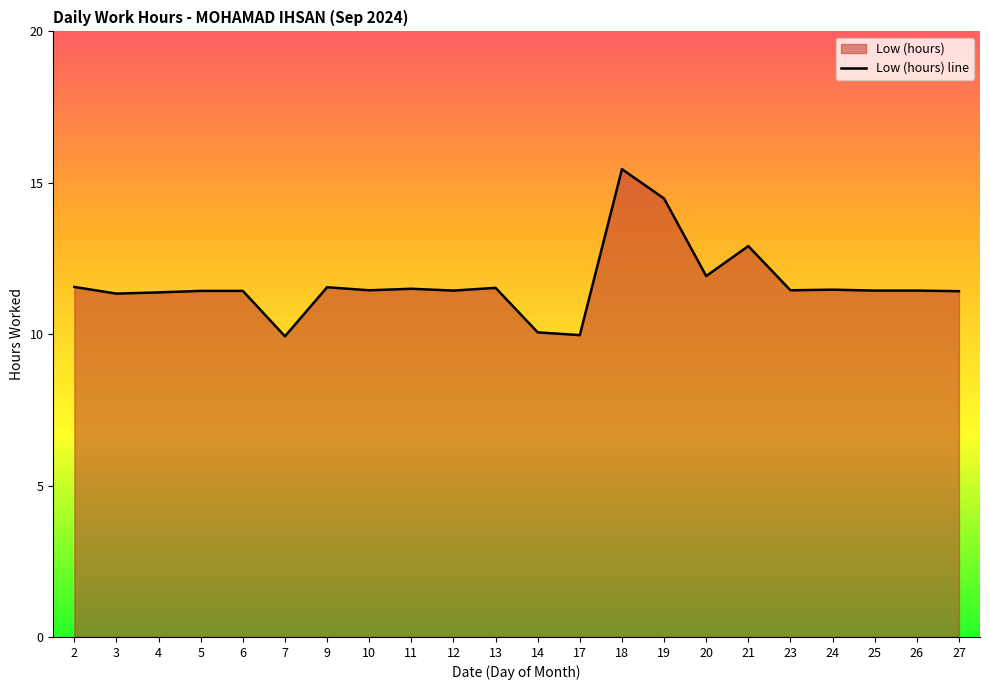

At which category does the data reach its first local peak?

9